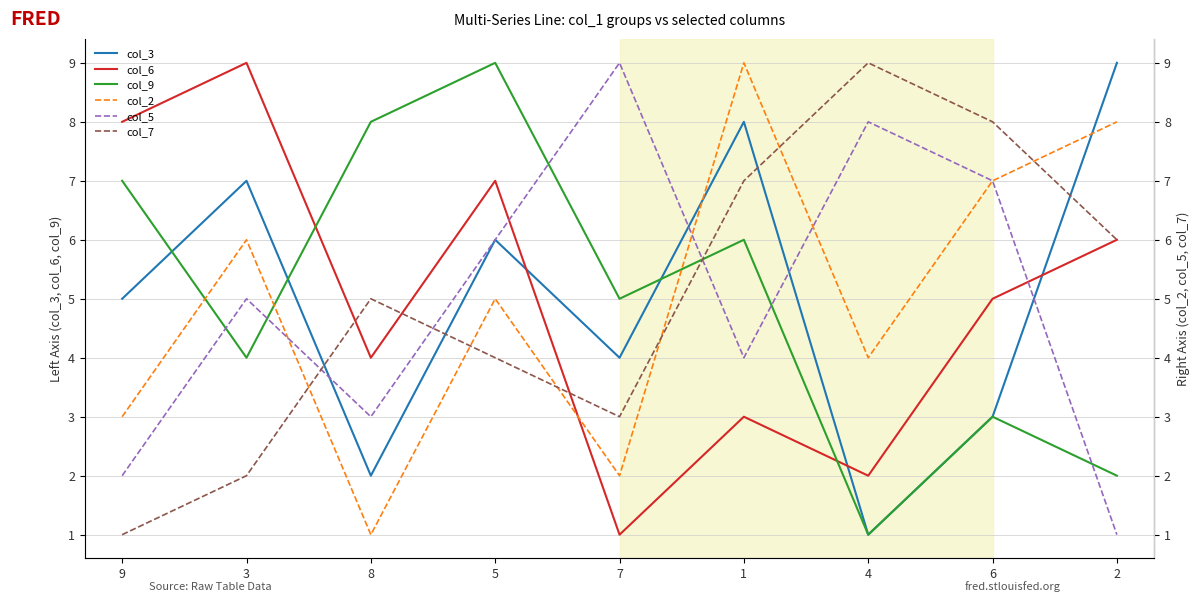

What position from the right is 9?

9